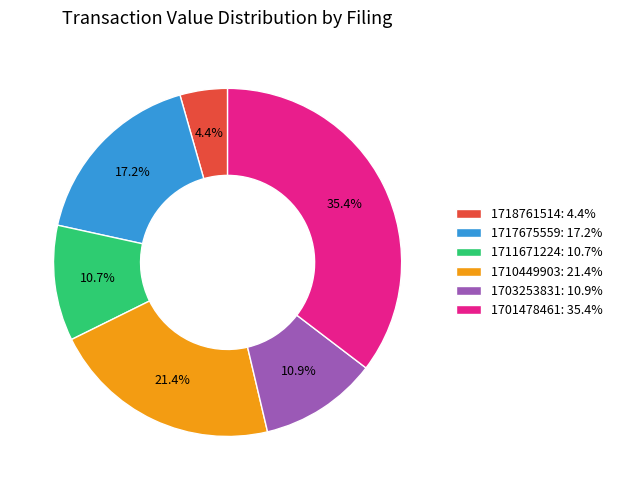

Is there any slice that represents more than half of the pie?

No